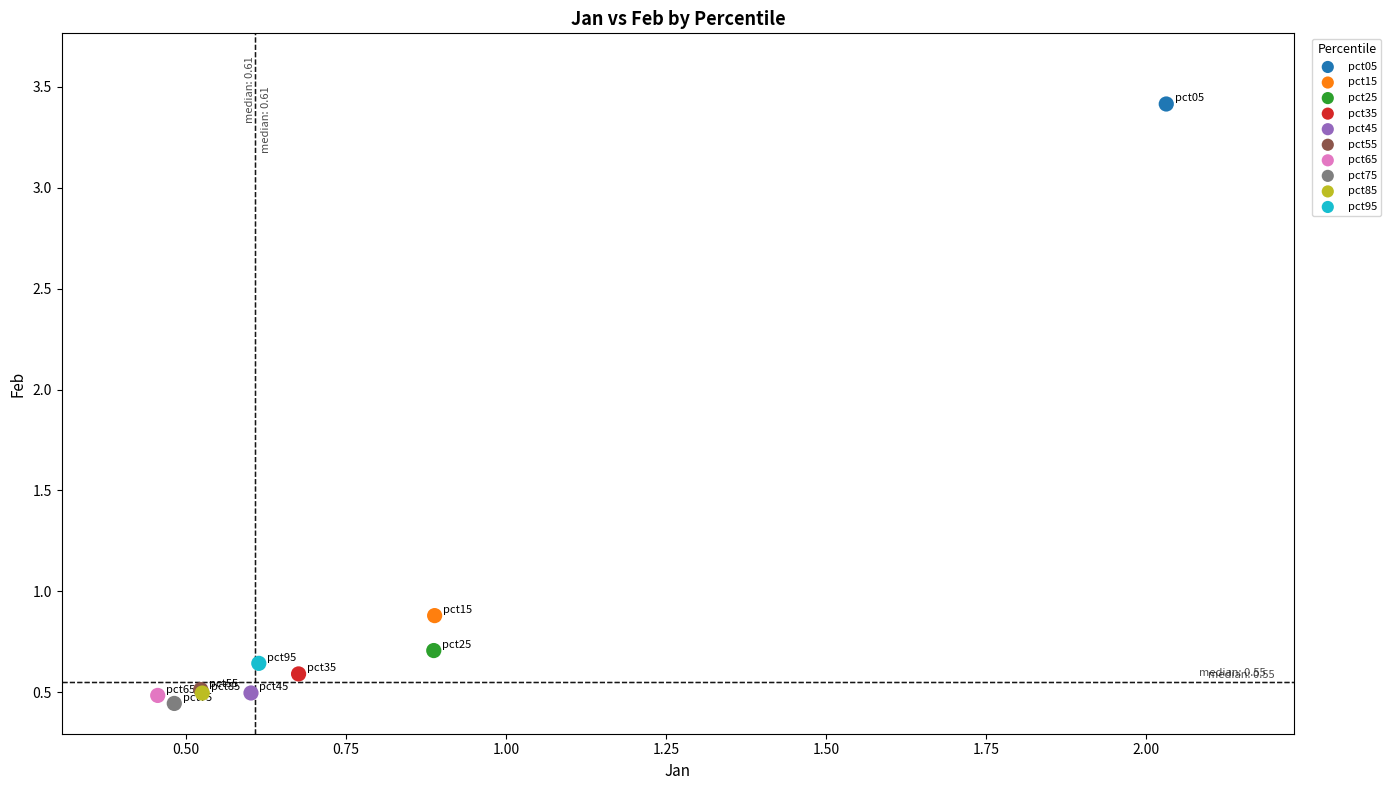

What are all the series names shown in the legend?

pct05, pct15, pct25, pct35, pct45, pct55, pct65, pct75, pct85, pct95